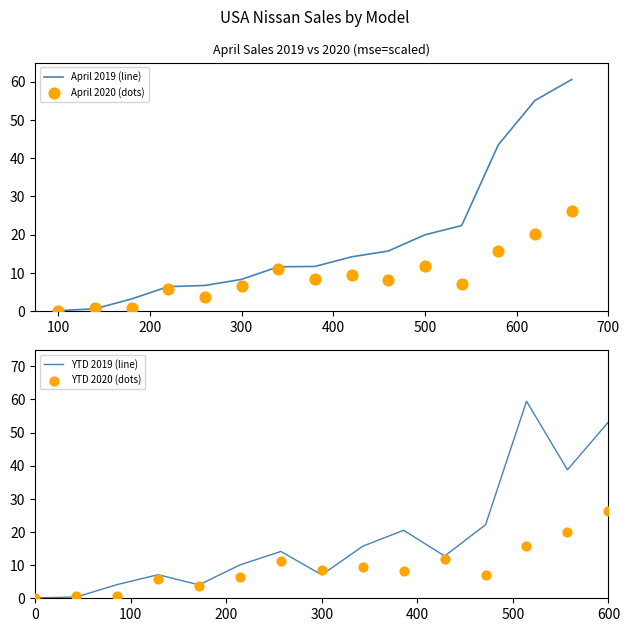

What is the maximum value for April 2019 (line)?

60.6